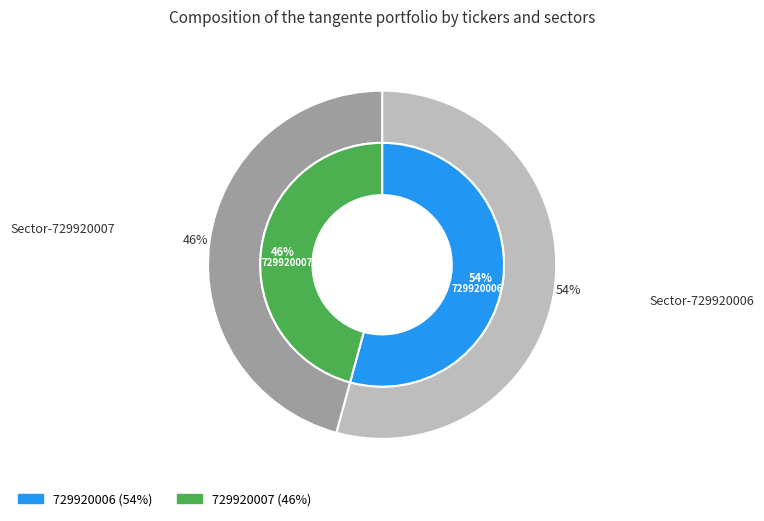

Count the number of slices in the pie.

2